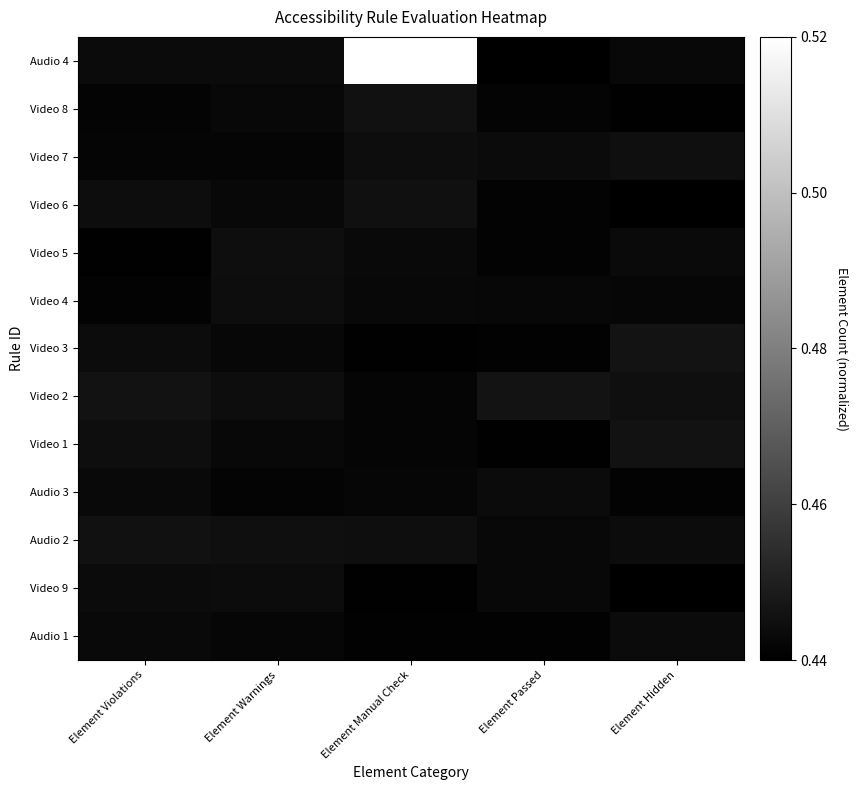

At Element Violations, list the series in order from smallest to largest.

Video 5, Video 4, Video 8, Video 7, Audio 3, Audio 1, Audio 4, Video 9, Video 3, Video 6, Video 1, Audio 2, Video 2